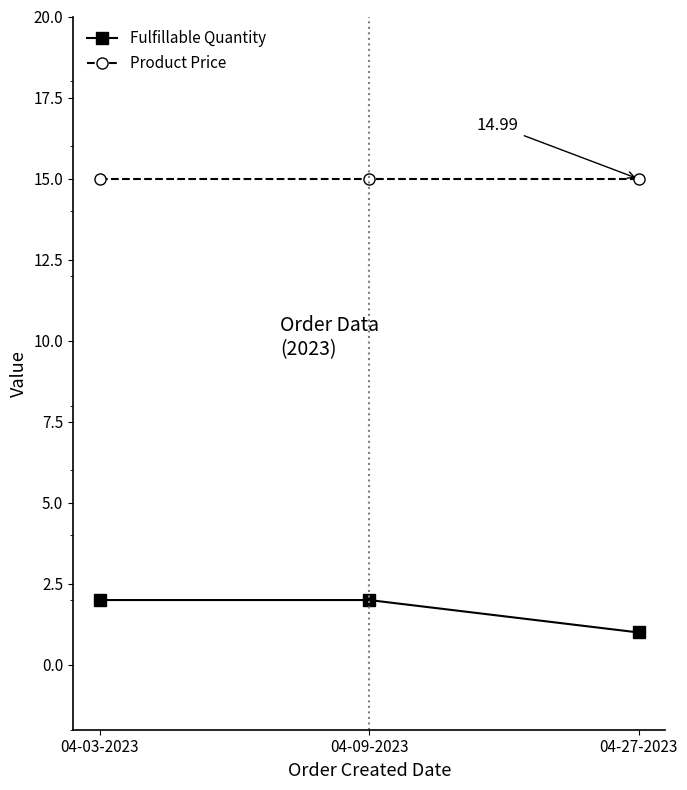

What is the label of the 3rd point from the right?

04-03-2023